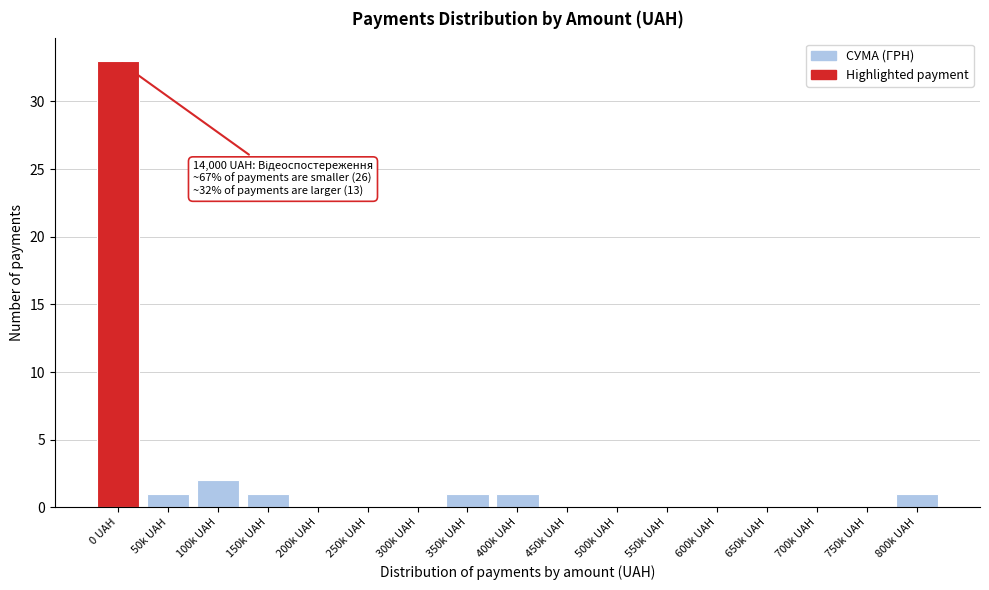

Reading right to left, list all the values displayed in this chart.

800k UAH=1	750k UAH=0	700k UAH=0	650k UAH=0	600k UAH=0	550k UAH=0	500k UAH=0	450k UAH=0	400k UAH=1	350k UAH=1	300k UAH=0	250k UAH=0	200k UAH=0	150k UAH=1	100k UAH=2	50k UAH=1	0 UAH=33